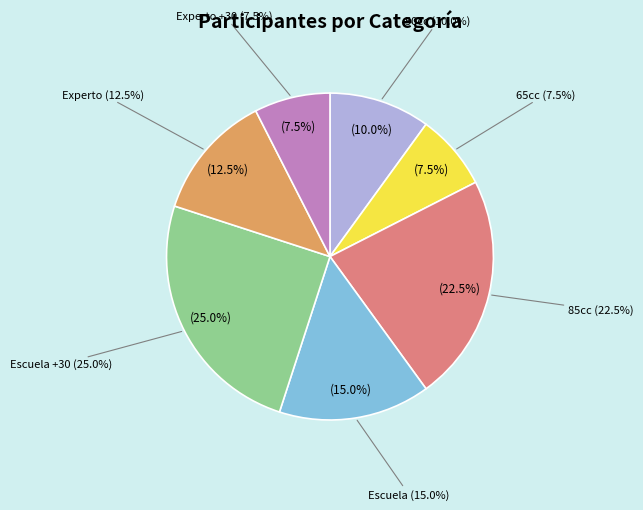

Is the sum of Escuela and 50cc greater than half?

No